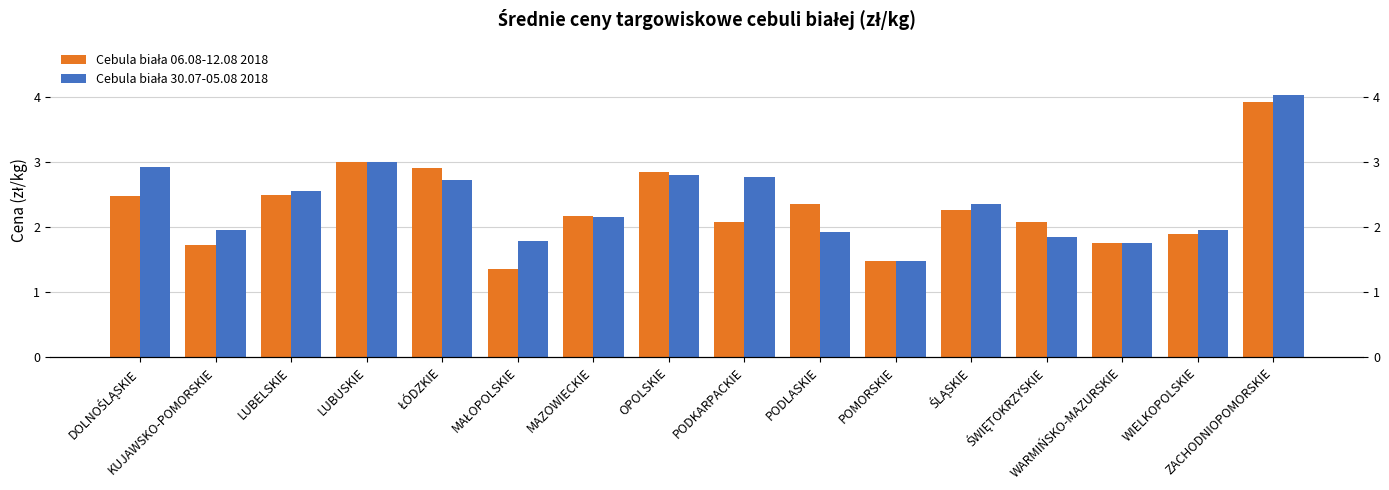

At which label does Cebula biała 30.07-05.08 2018 reach its peak?

ZACHODNIOPOMORSKIE